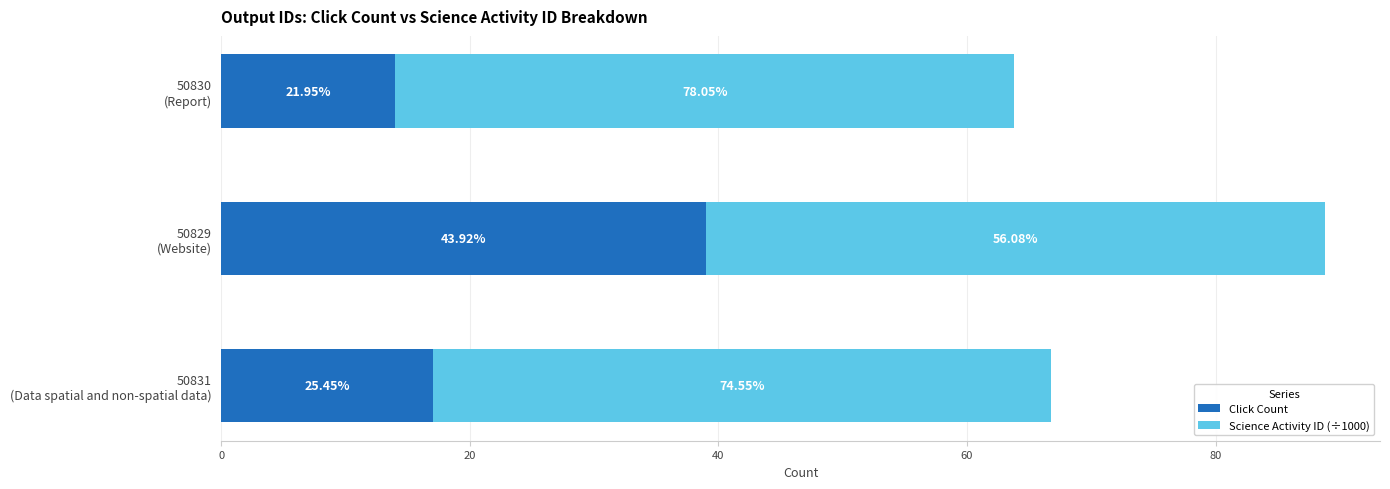

What are all the series names shown in the legend?

Click Count, Science Activity ID (÷1000)